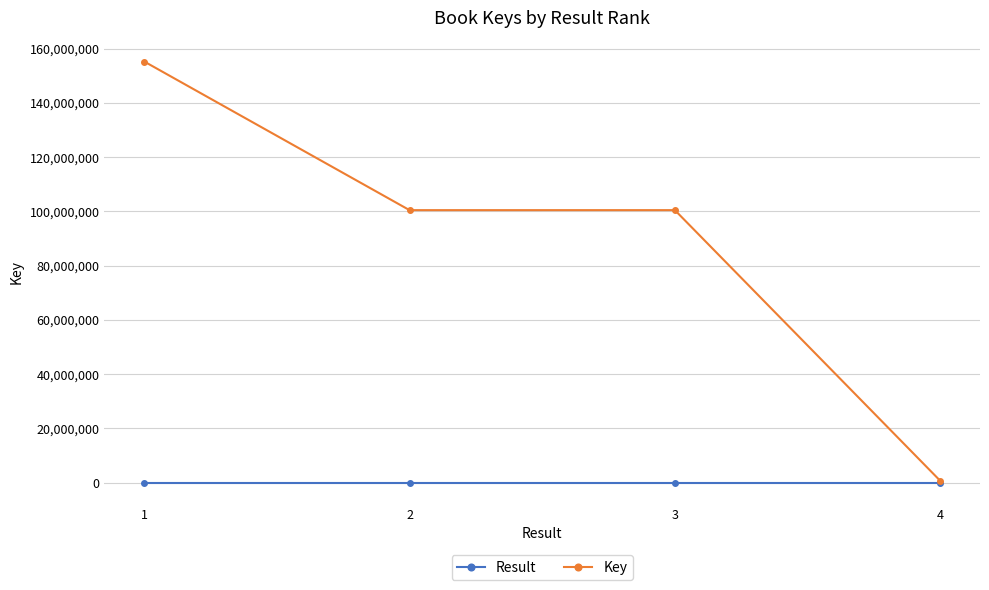

Which series has the widest spread of values?

Key